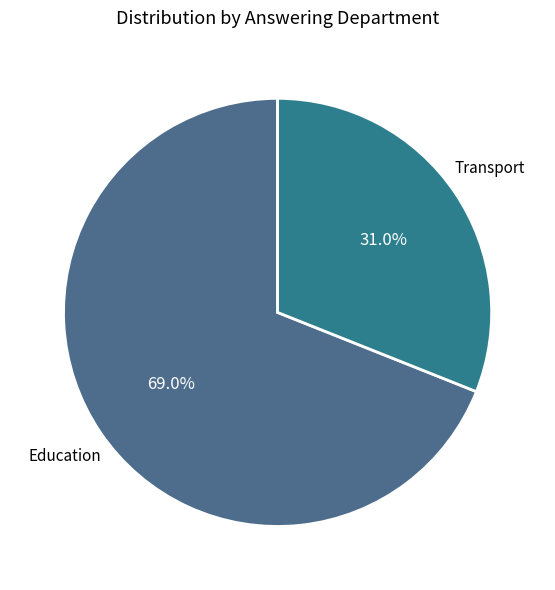

What percentage is NOT represented by Transport?

69.0%